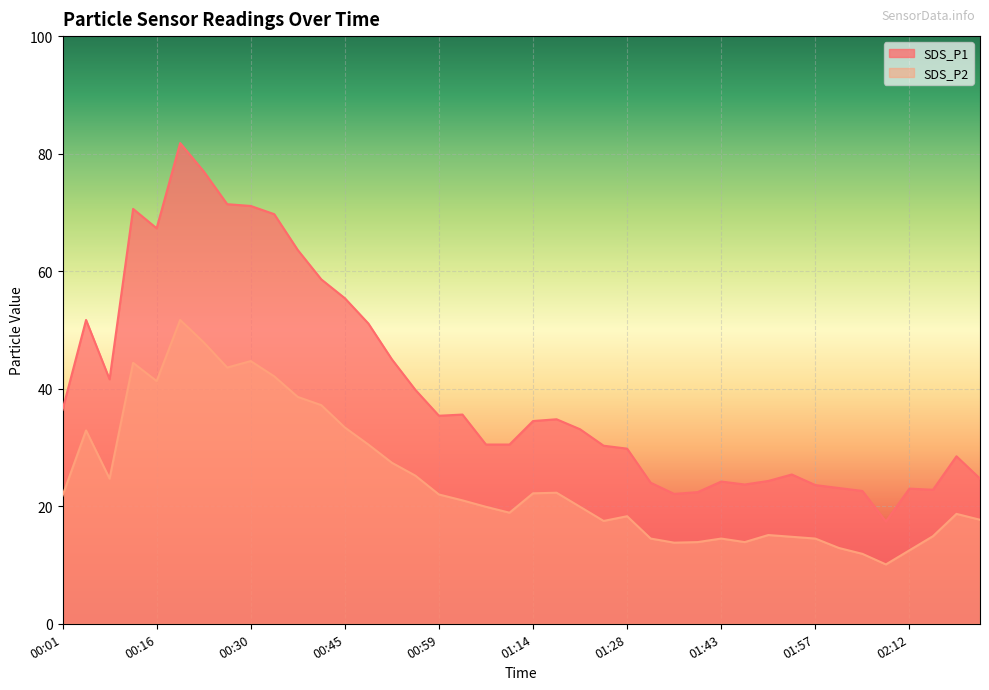

What are all the series names shown in the legend?

SDS_P1, SDS_P2